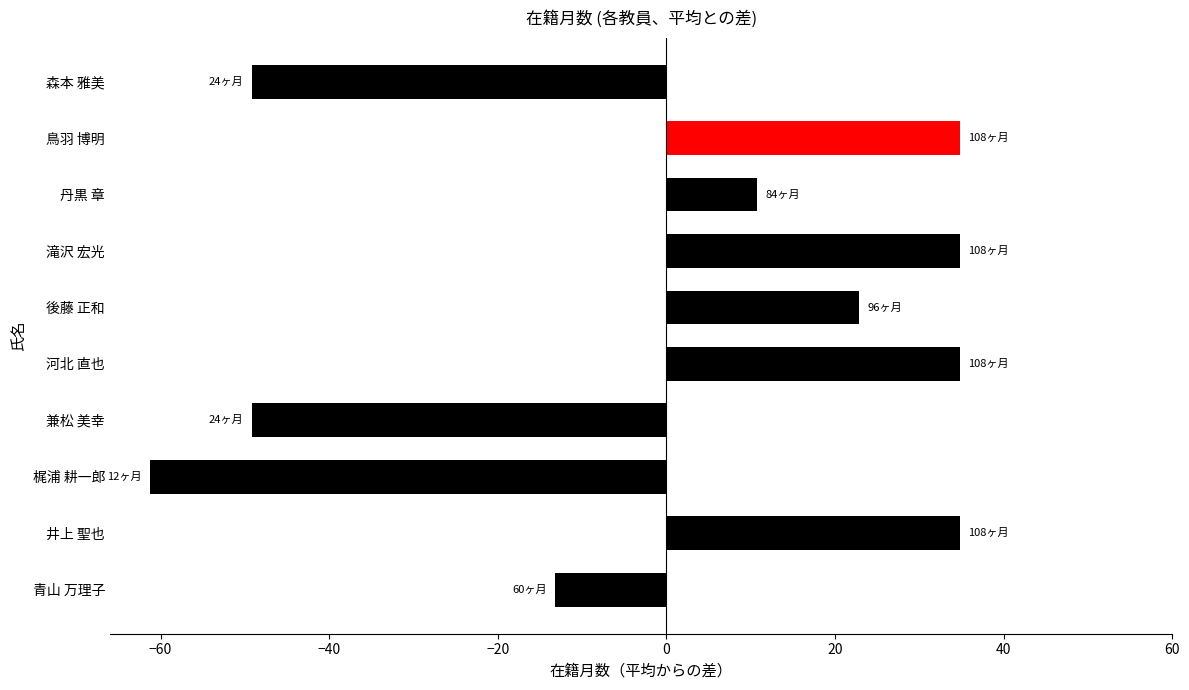

What is the maximum value shown in the chart?

34.8